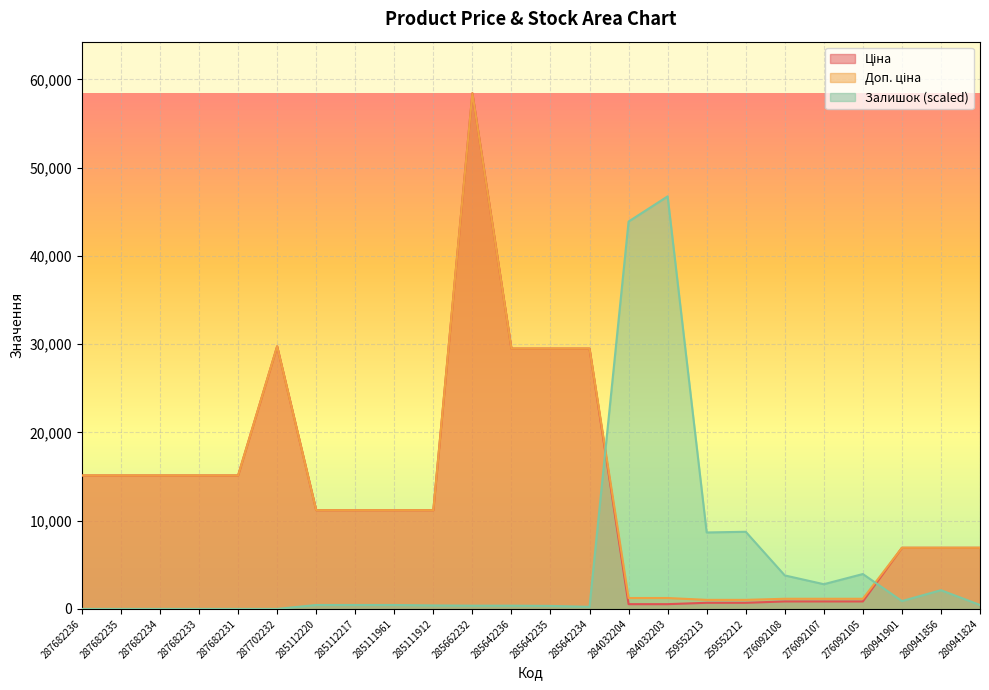

Is it true that Ціна equals 11188.2 at 285112220?

True